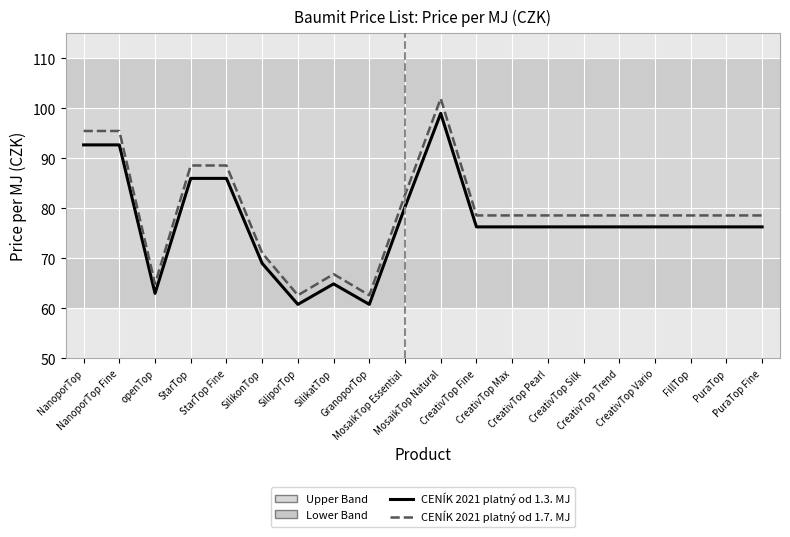

What is the average value of the CENÍK 2021 platný od 1.3. MJ series?

77.1